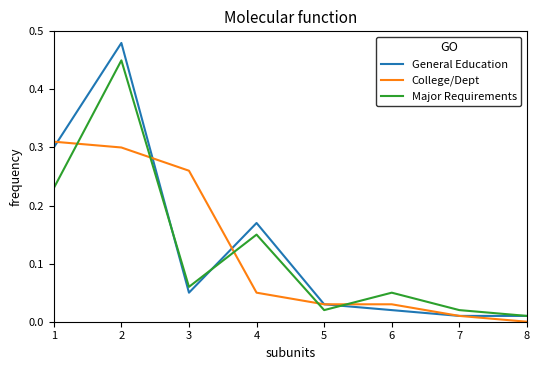

Which series has the largest total across all categories?

General Education